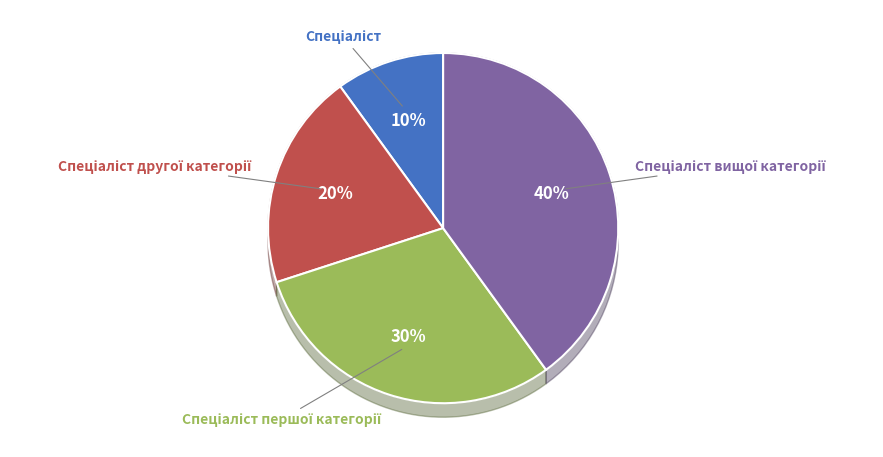

To the nearest percent, what percentage of the pie is Спеціаліст?

10%